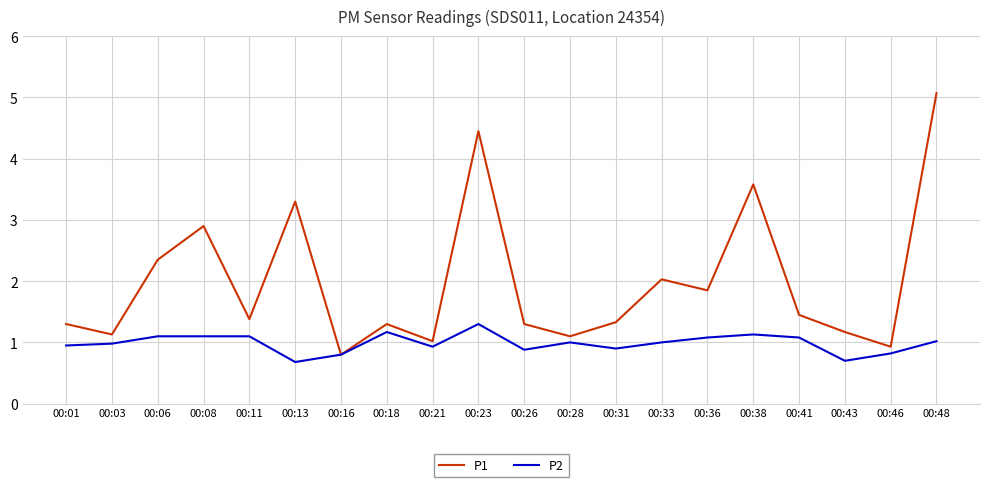

Which series changed the most between 00:36 and 00:38?

P1